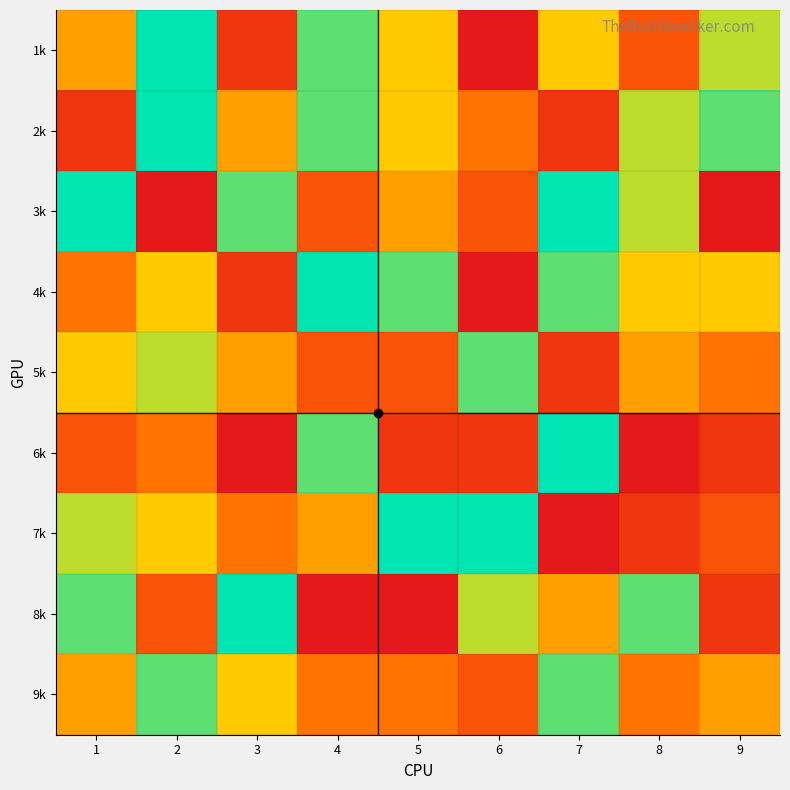

Which category has the highest value across all series?

2